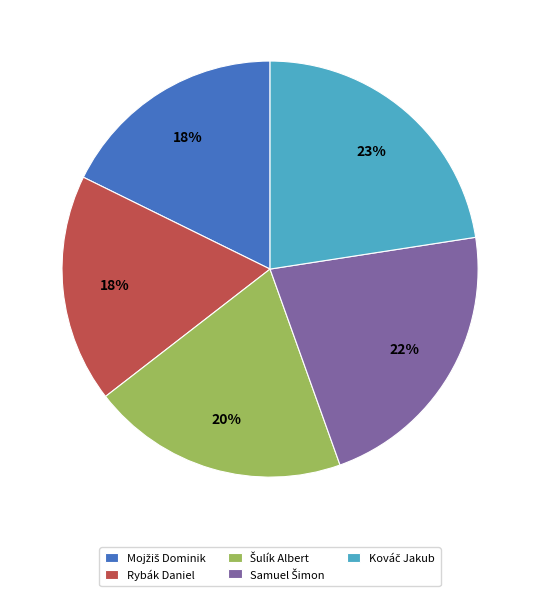

Is it true that Rybák Daniel is 18% of the pie?

True